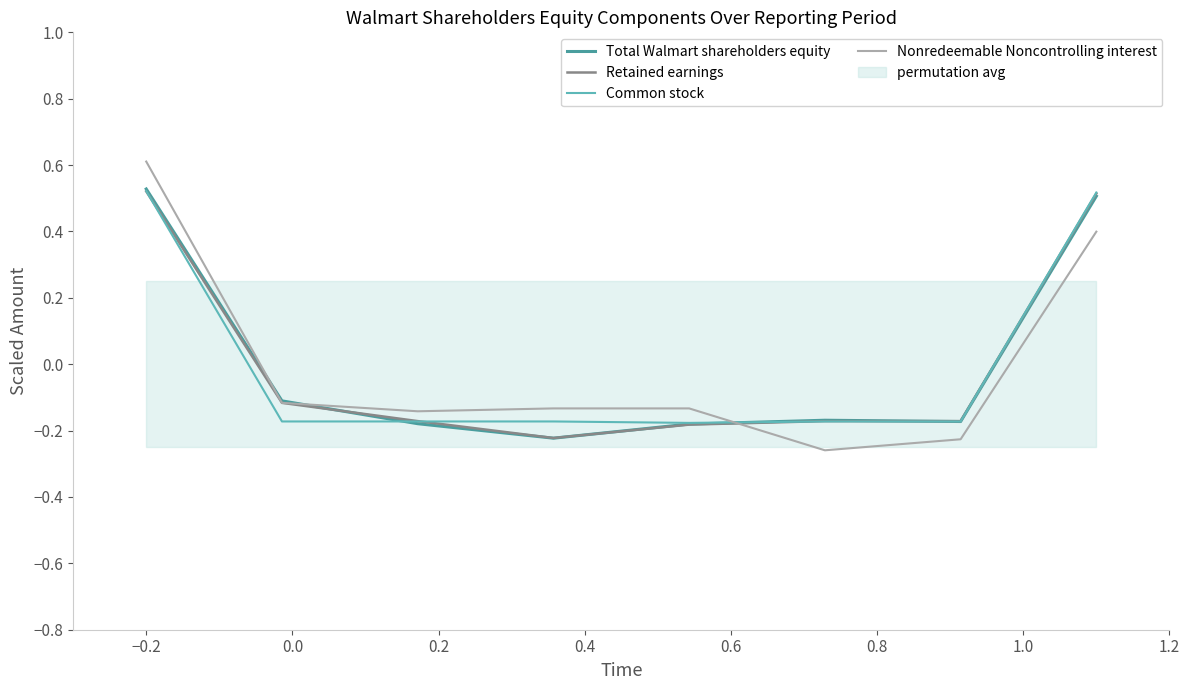

Reading left to right, list all the values displayed in this chart.

Total Walmart shareholders equity: 0.5	-0.1	-0.2	-0.2	-0.2	-0.2	-0.2	0.5
Retained earnings: 0.5	-0.1	-0.2	-0.2	-0.2	-0.2	-0.2	0.5
Common stock: 0.5	-0.2	-0.2	-0.2	-0.2	-0.2	-0.2	0.5
Nonredeemable Noncontrolling interest: 0.6	-0.1	-0.1	-0.1	-0.1	-0.3	-0.2	0.4